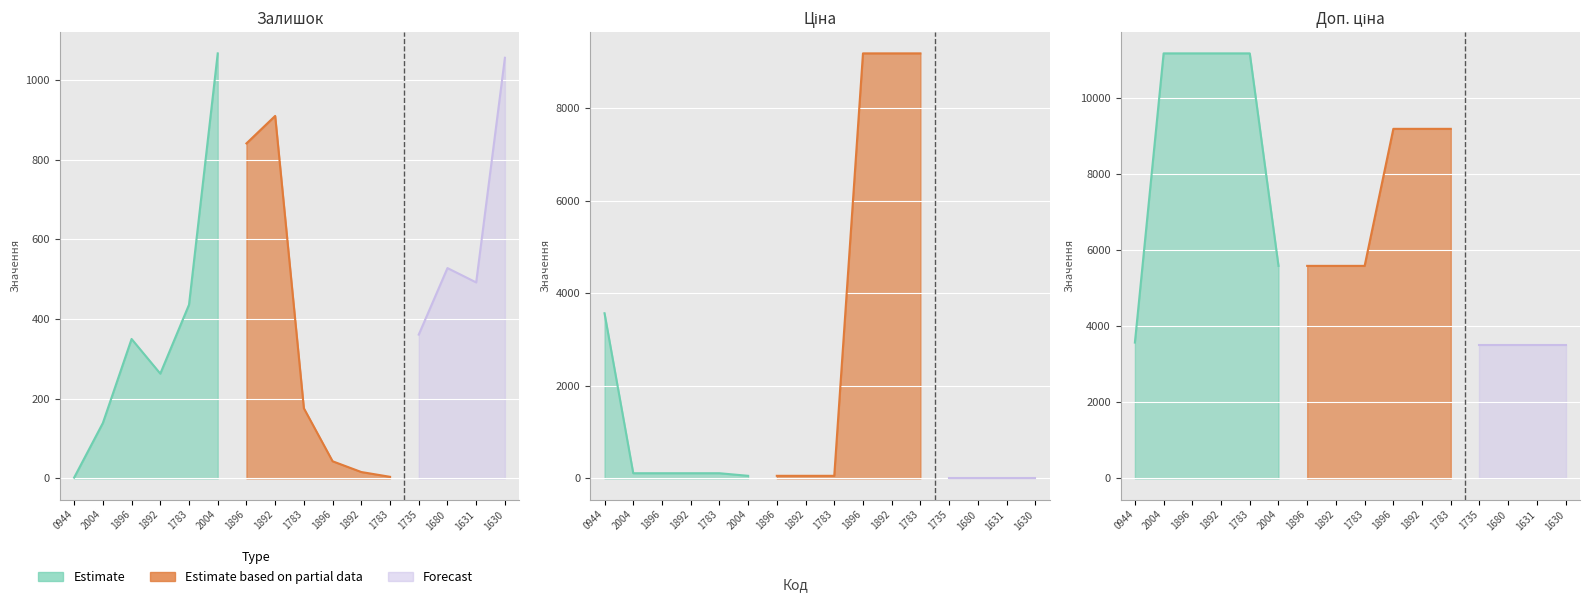

Reading right to left, list all the values displayed in this chart.

Залишок: 1056.0	492.0	528.0	361.0	4.0	16.0	43.0	176.0	910.0	841.0	1067.0	436.0	263.0	350.0	139.0	2.0
Ціна: 15.6	15.6	15.6	15.6	9185.9	9185.9	9185.9	55.9	55.9	55.9	55.9	111.7	111.7	111.7	111.7	3569.6
Доп. ціна: 3508.0	3508.0	3508.0	3508.0	9185.9	9185.9	9185.9	5585.0	5585.0	5585.0	5585.0	11169.0	11169.0	11169.0	11169.0	3569.6